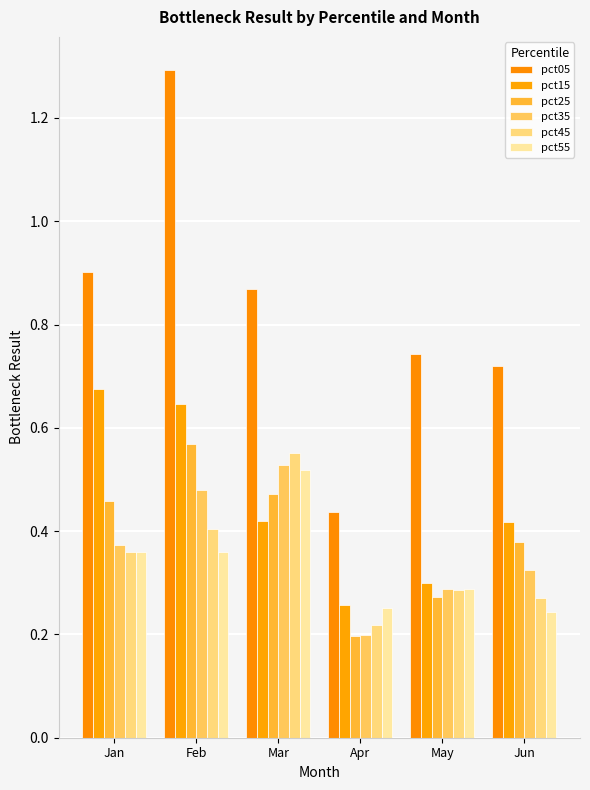

At how many categories does at least one series exceed 1?

1